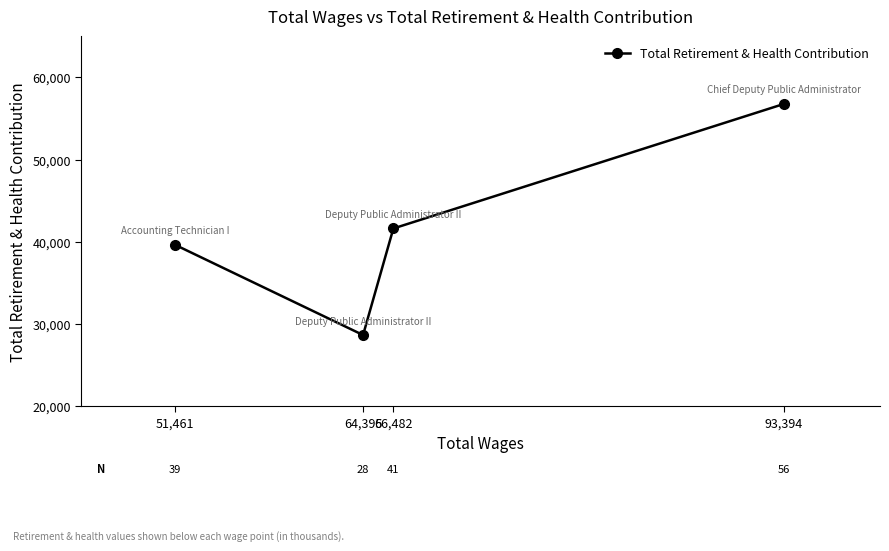

What position from the left is 64,395?

2